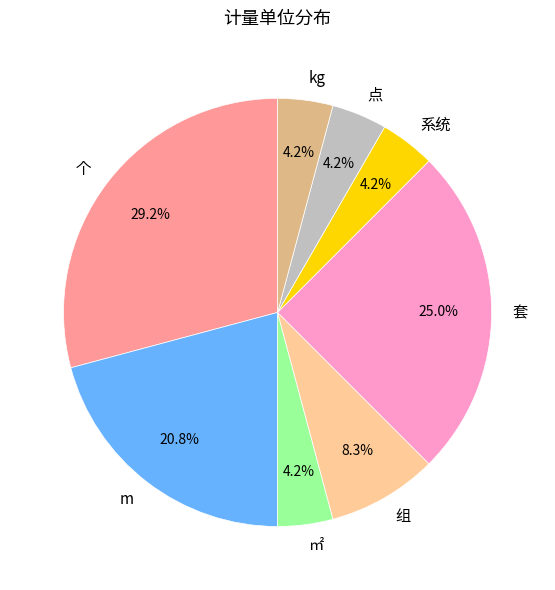

What percentage is NOT represented by 系统?

95.8%